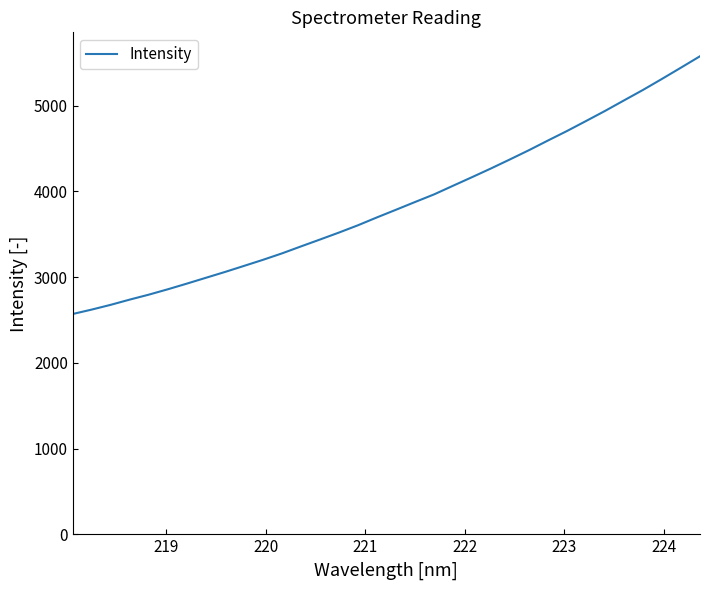

What is the minimum value shown in the chart?

2569.6